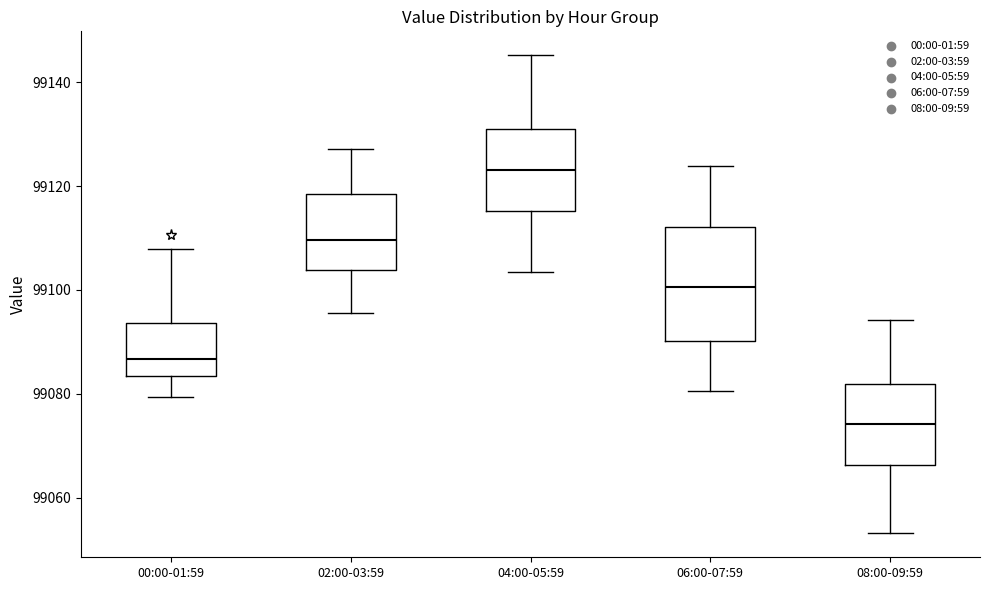

Reading left to right, transcribe this box plot: for each box, give where its median line is, the range the box spans, and where its two whiskers end, as read against the y-axis. The values are not printed on the chart, so give them approximately, as read against the axis.

00:00-01:59: median 99086, box 99084 to 99094, whiskers 99080 to 99108
02:00-03:59: median 99110, box 99104 to 99118, whiskers 99096 to 99128
04:00-05:59: median 99124, box 99116 to 99132, whiskers 99104 to 99146
06:00-07:59: median 99100, box 99090 to 99112, whiskers 99080 to 99124
08:00-09:59: median 99074, box 99066 to 99082, whiskers 99054 to 99094